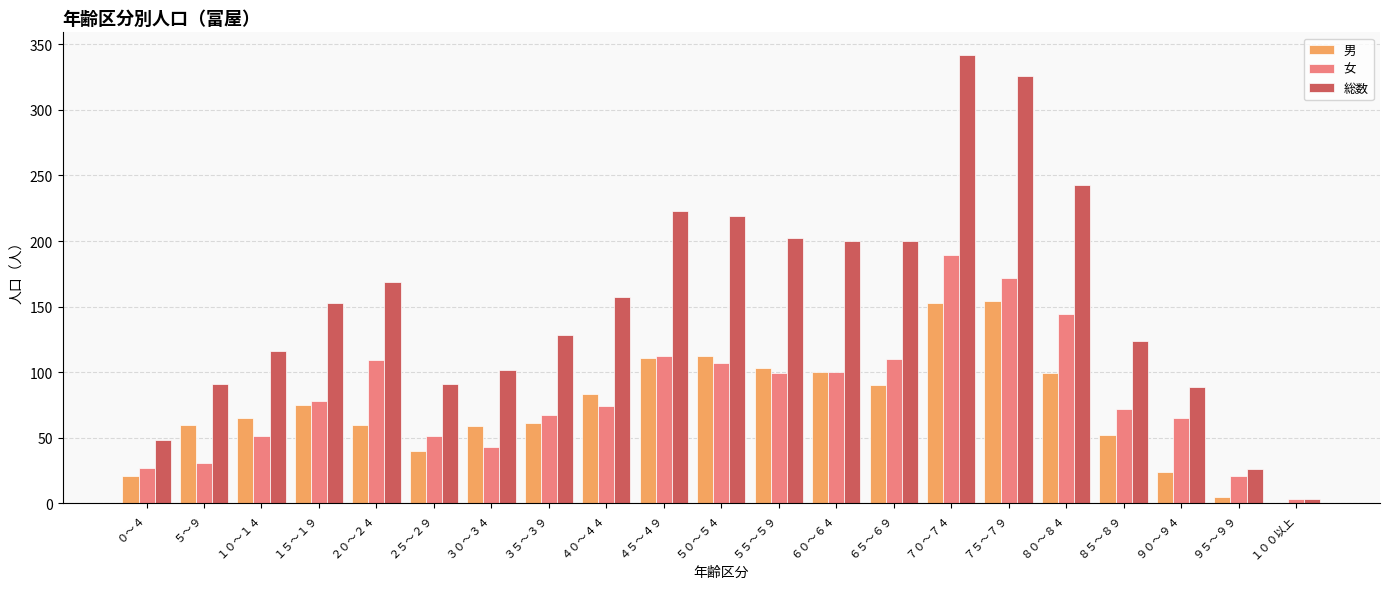

Is it true that 男 equals 160 at ６０～６４?

False